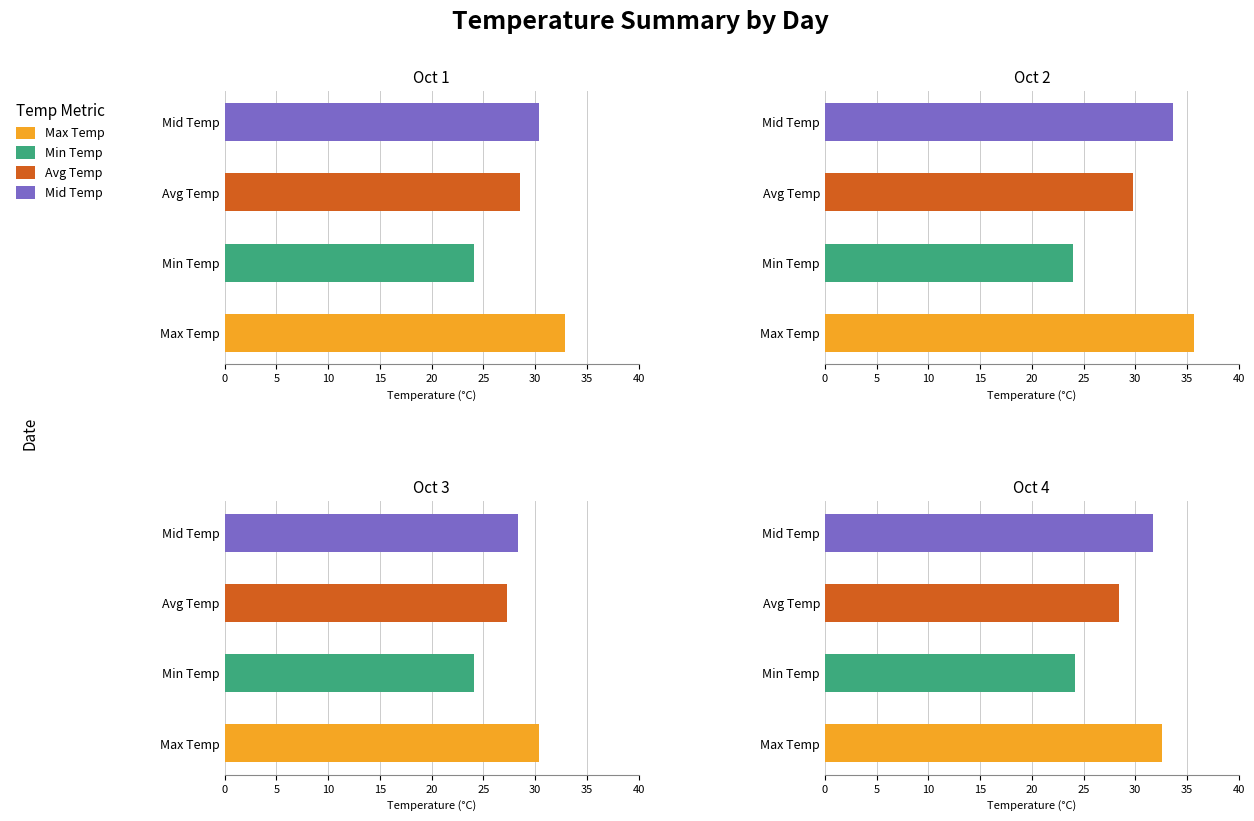

How many categories are shown in the chart?

4